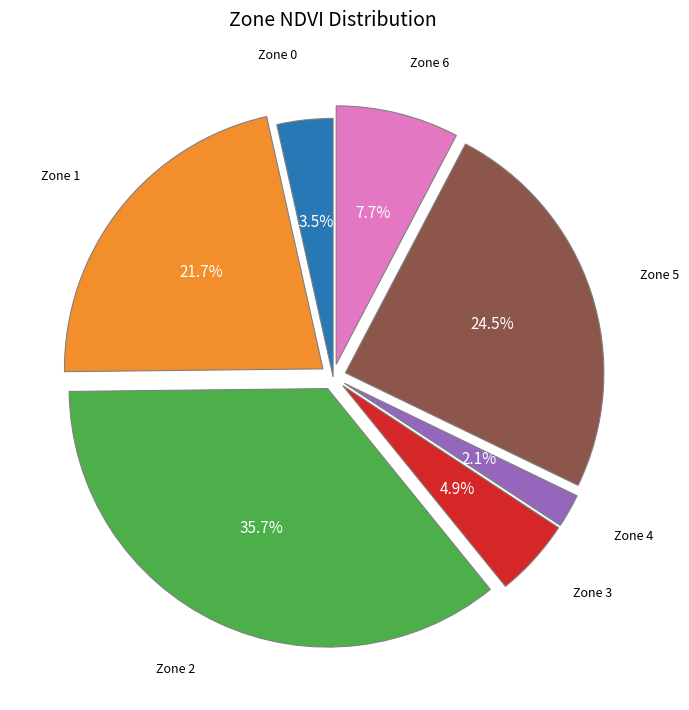

Count the number of slices in the pie.

7